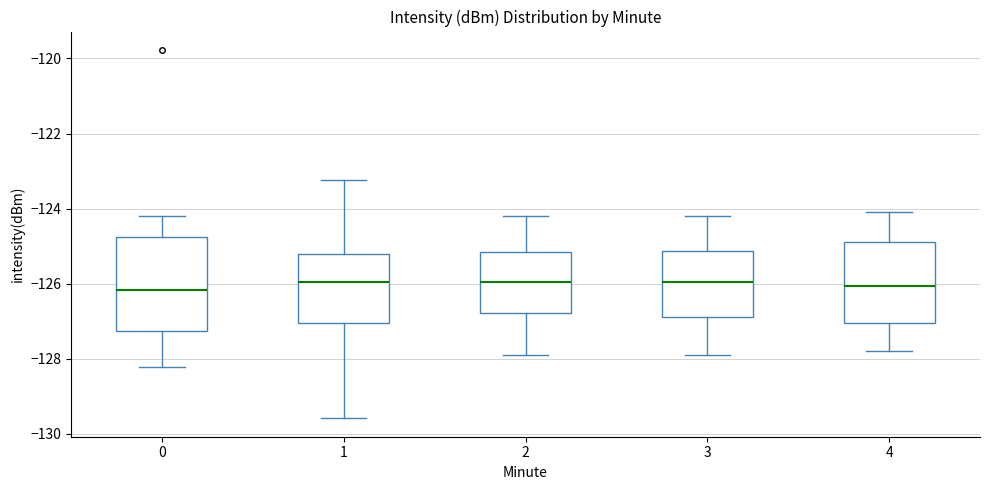

Which box is the tallest, from its lower edge to its upper edge?

0